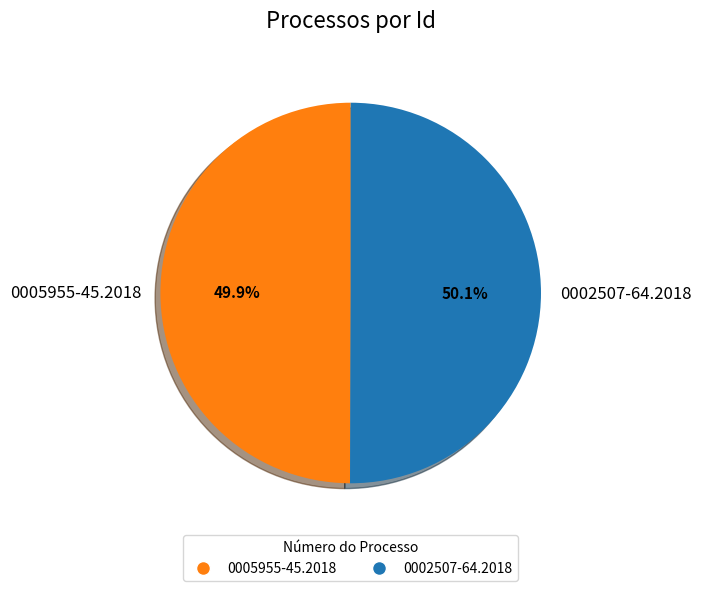

What is the ratio of the value at 0005955-45.2018 to the value at 0002507-64.2018?

1.0